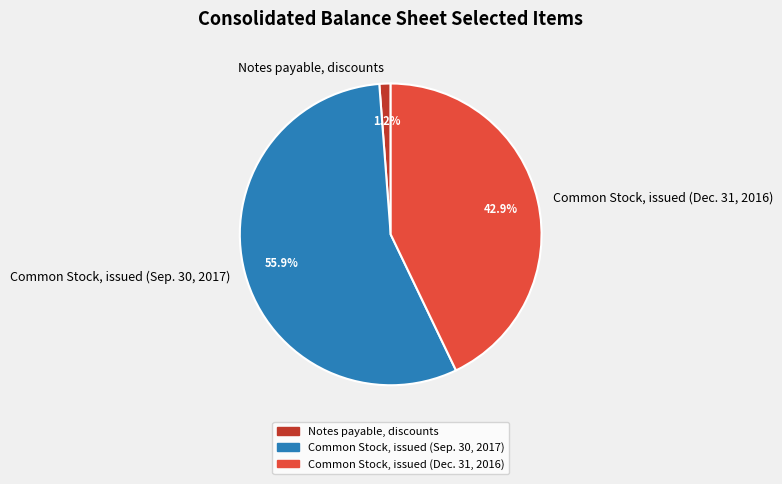

How many segments does this pie chart have?

3